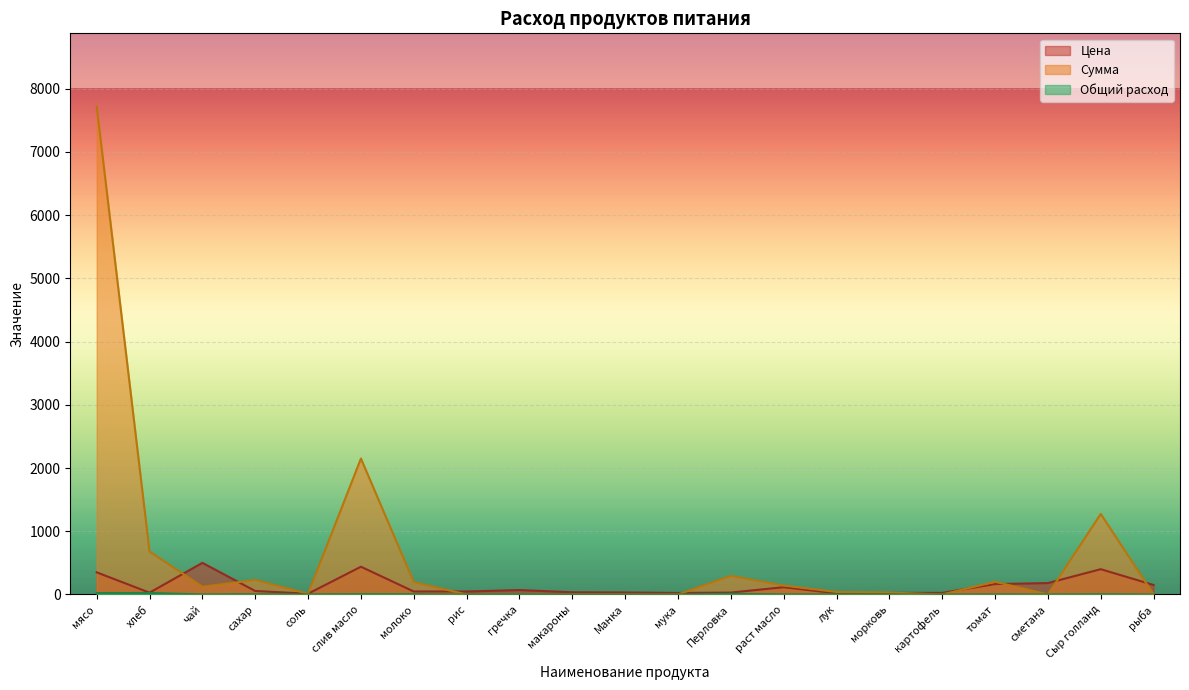

At which label does Сумма first exceed 39?

мясо